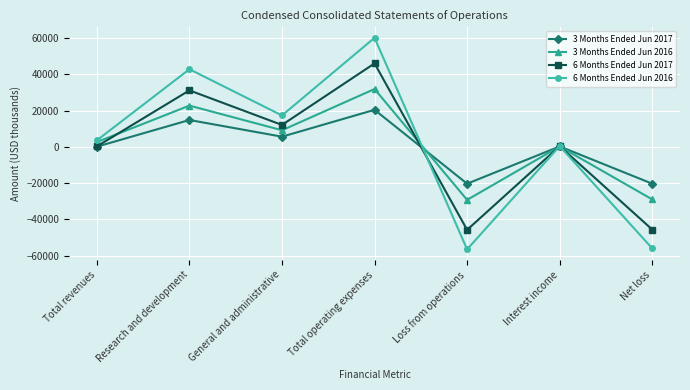

What is the lowest value of the 6 Months Ended Jun 2016 series?

-56548